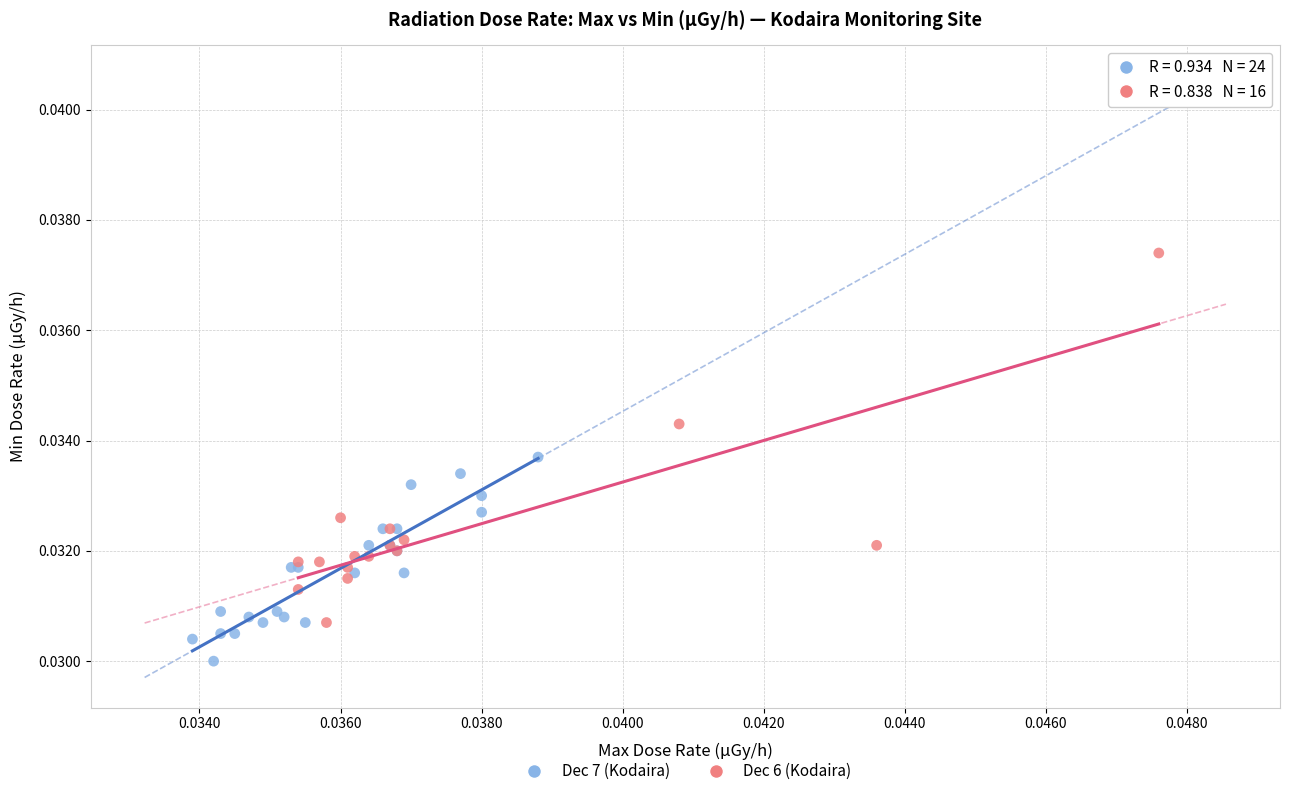

Which series reaches the maximum Y coordinate?

Dec 6 (Kodaira)